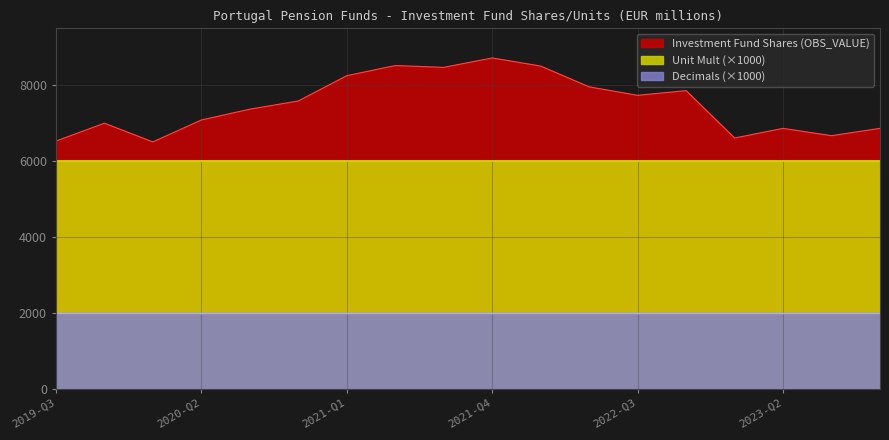

What position from the right is 2020-Q1?

16